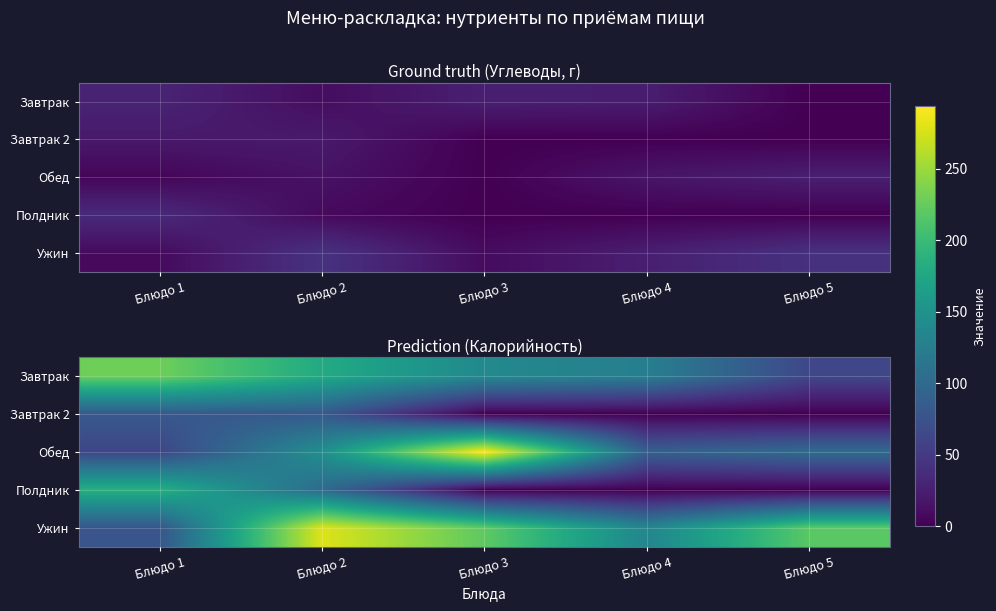

What is the greatest value displayed?

294